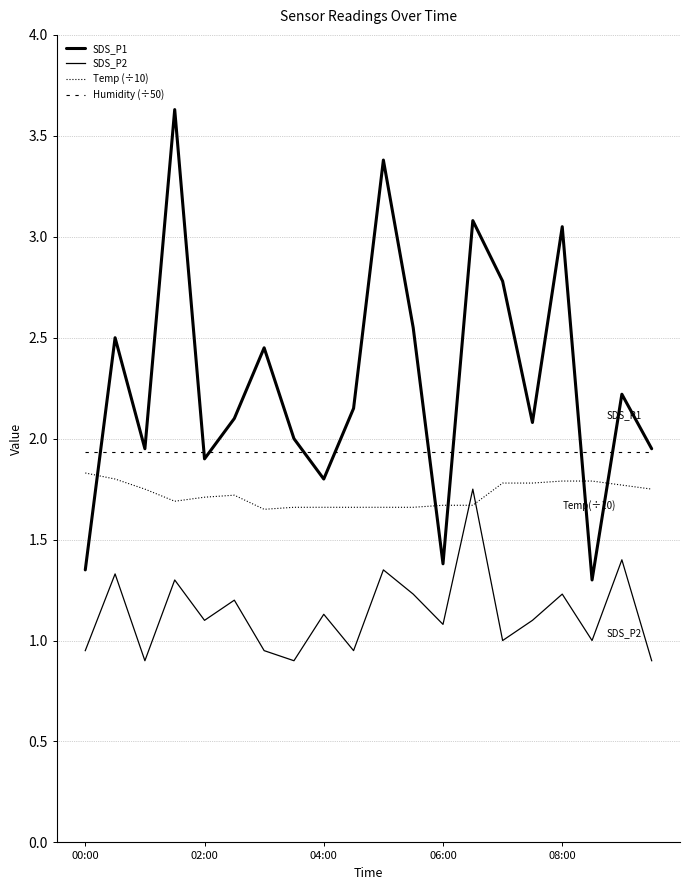

How many lines are shown in the chart?

4